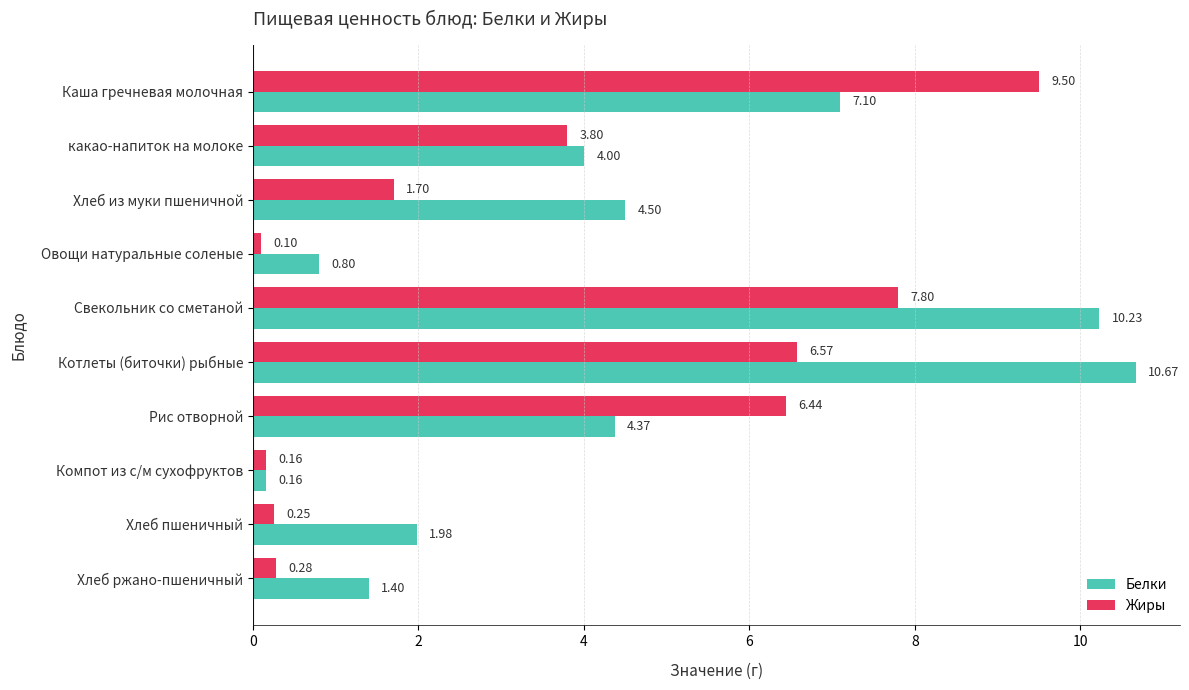

What is the spread (max minus min) of values at Каша гречневая молочная?

2.4